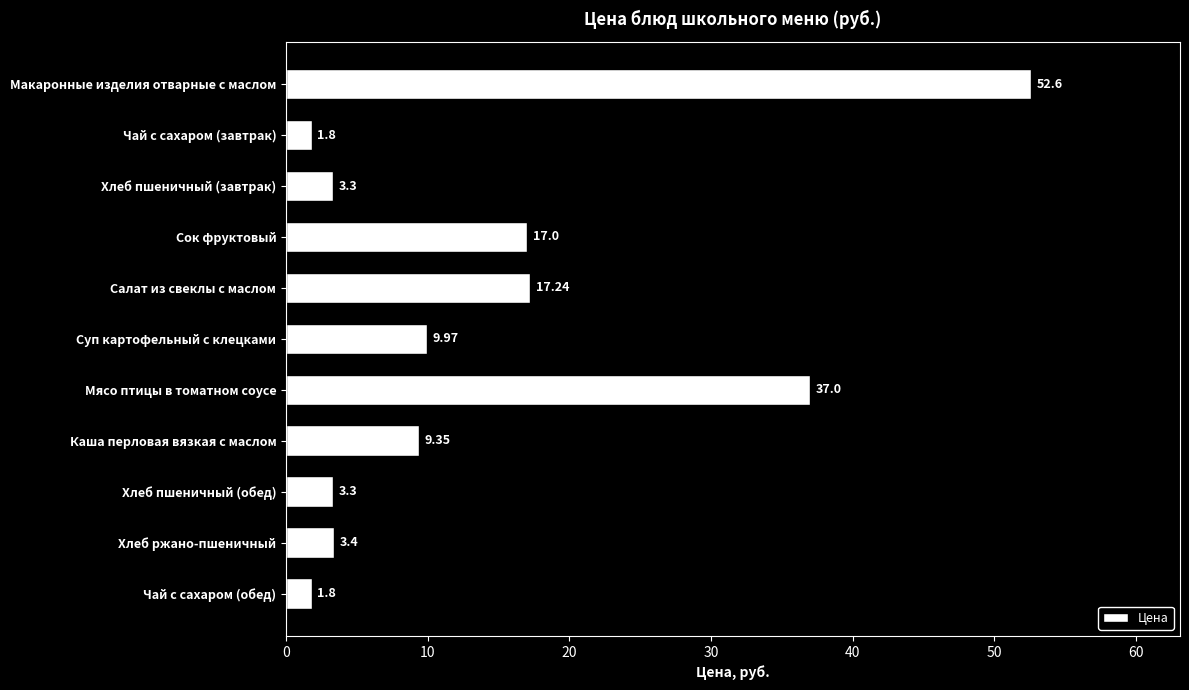

What is the change in value from Макаронные изделия отварные с маслом to Сок фруктовый?

-35.6